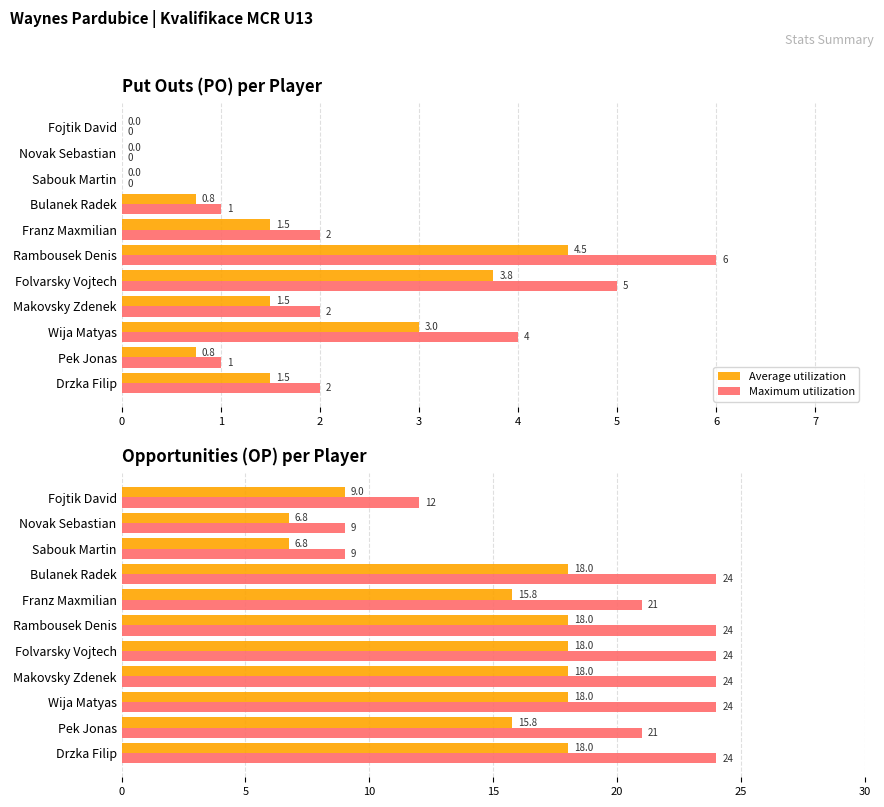

Is it true that Average utilization equals 2.2 at Novak Sebastian?

False